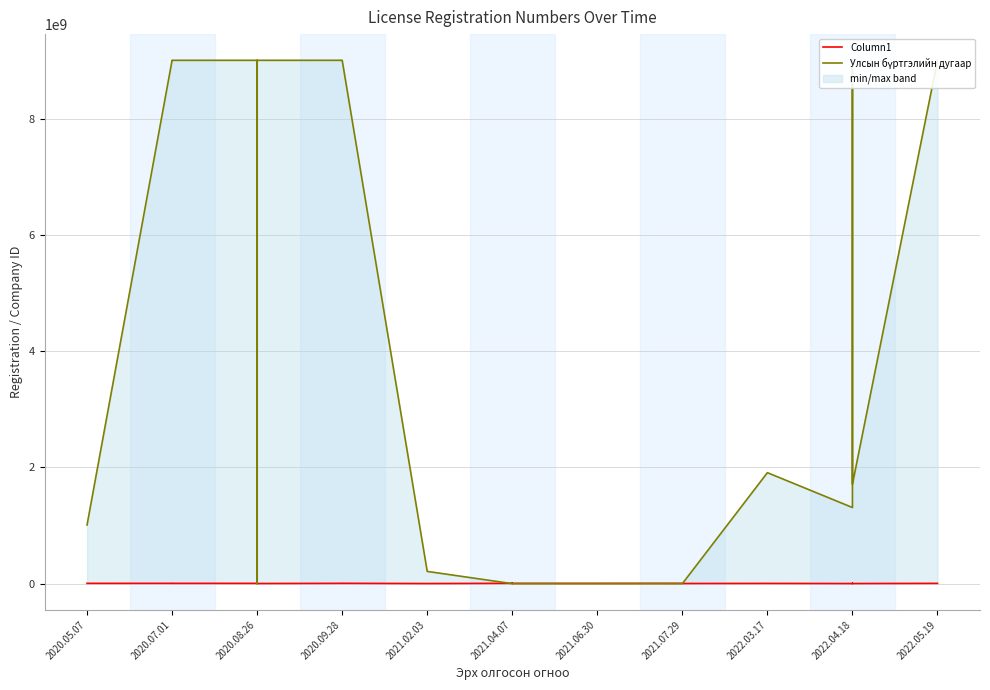

What is the label of the 17th point from the left?

2021.06.30